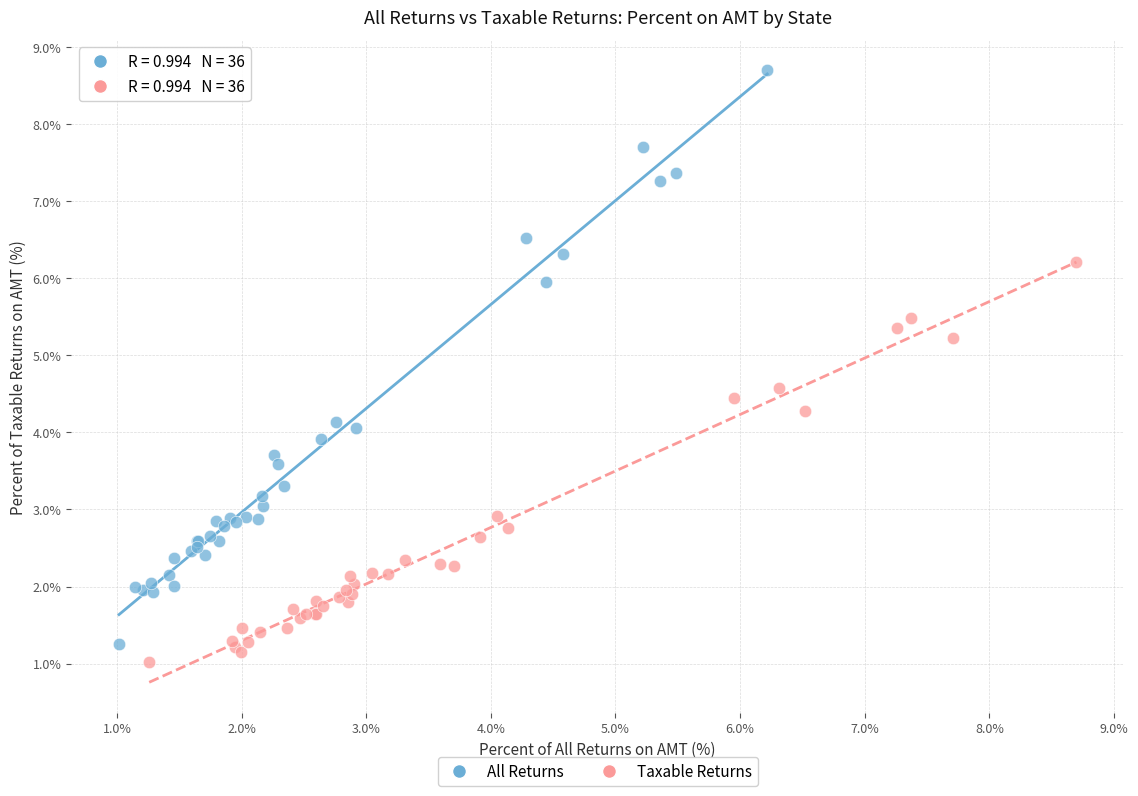

What are all the series names shown in the legend?

All Returns, Taxable Returns